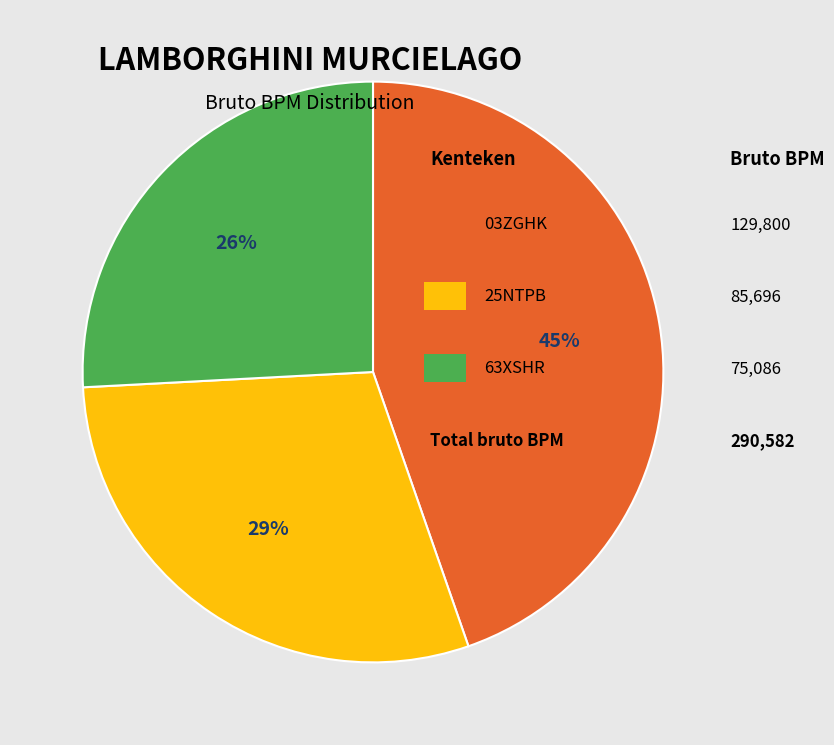

To the nearest percent, what is the difference between the largest and smallest slice percentages?

19%